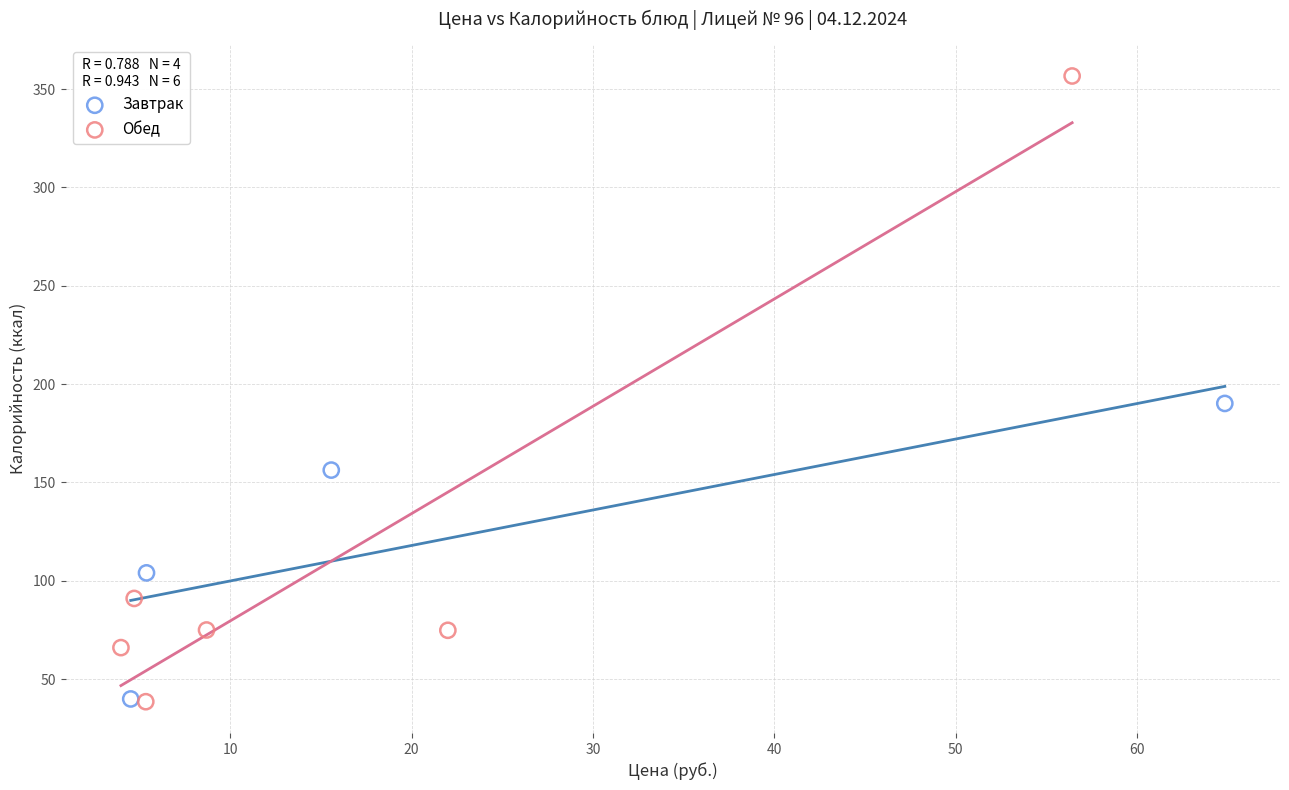

Which series has the widest spread of Y values?

Обед